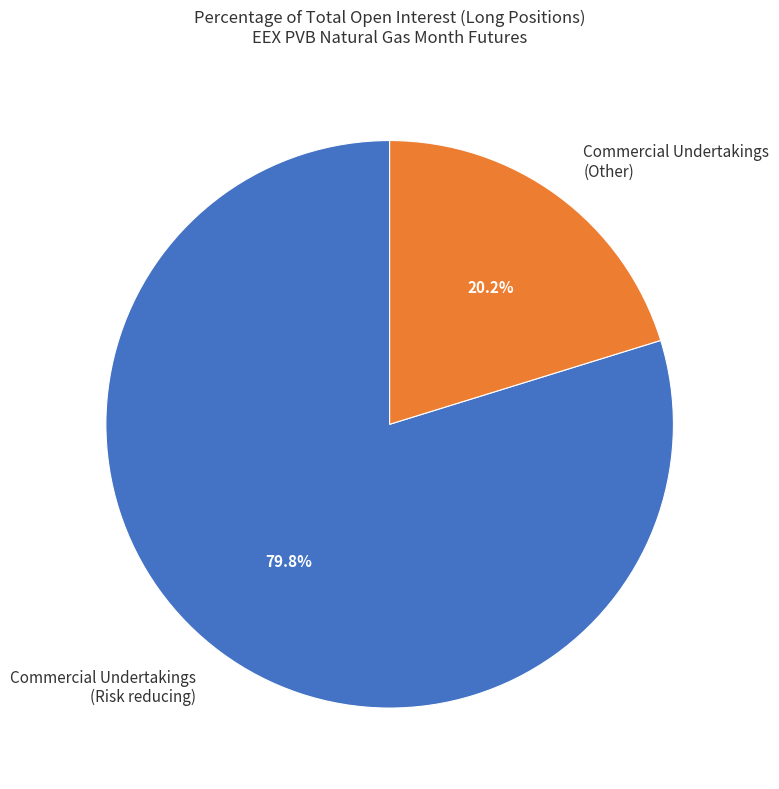

Between Commercial Undertakings (Risk reducing) and Commercial Undertakings (Other), which is larger?

Commercial Undertakings (Risk reducing)